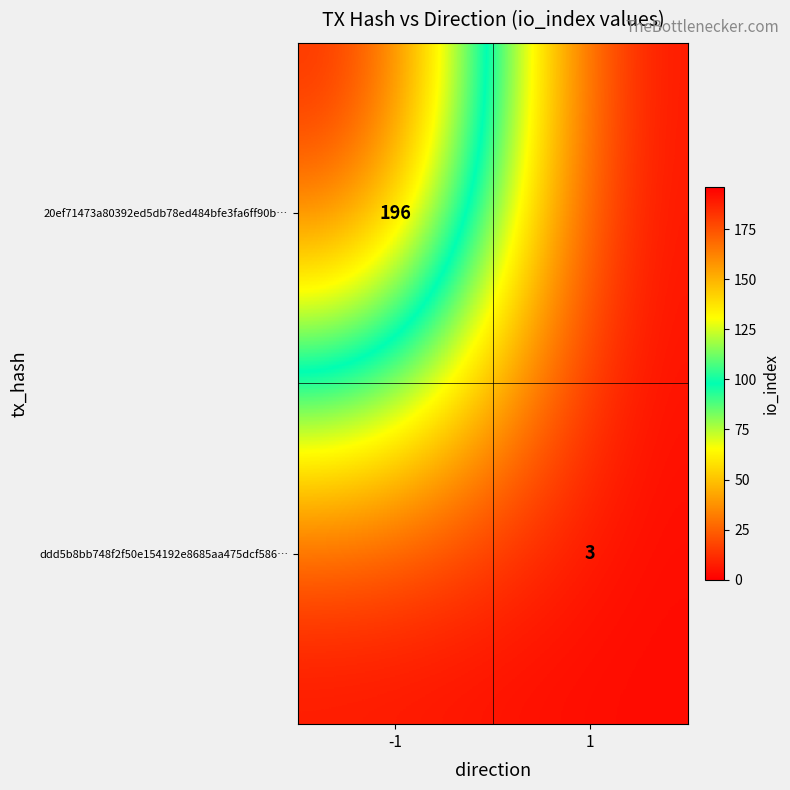

The ddd5b8bb748f2f50e154192e8685aa475dcf586… series shows 1 at 1. True or false?

False